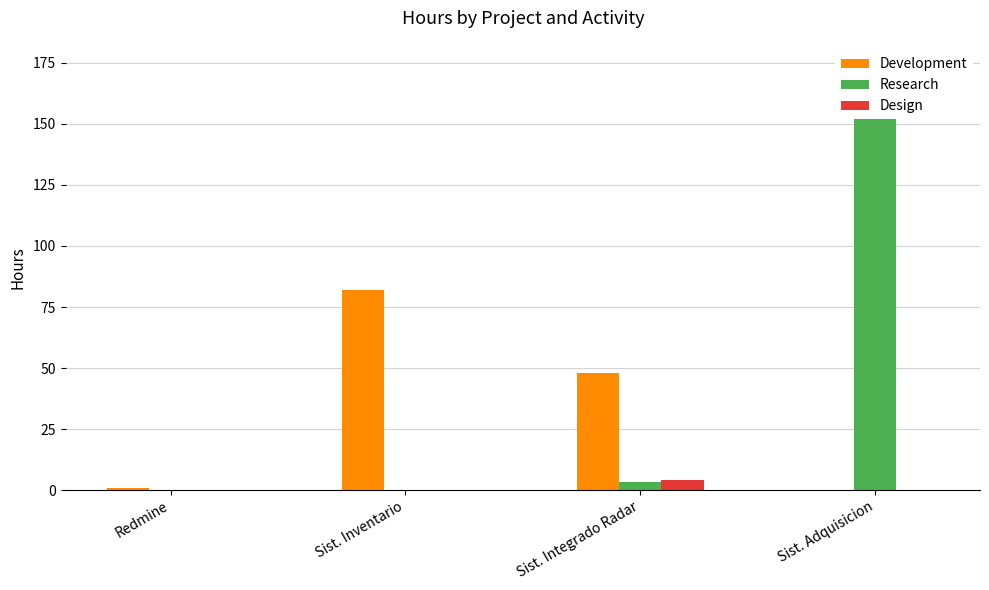

At which category is the sum across all series the highest?

Sist. Adquisicion